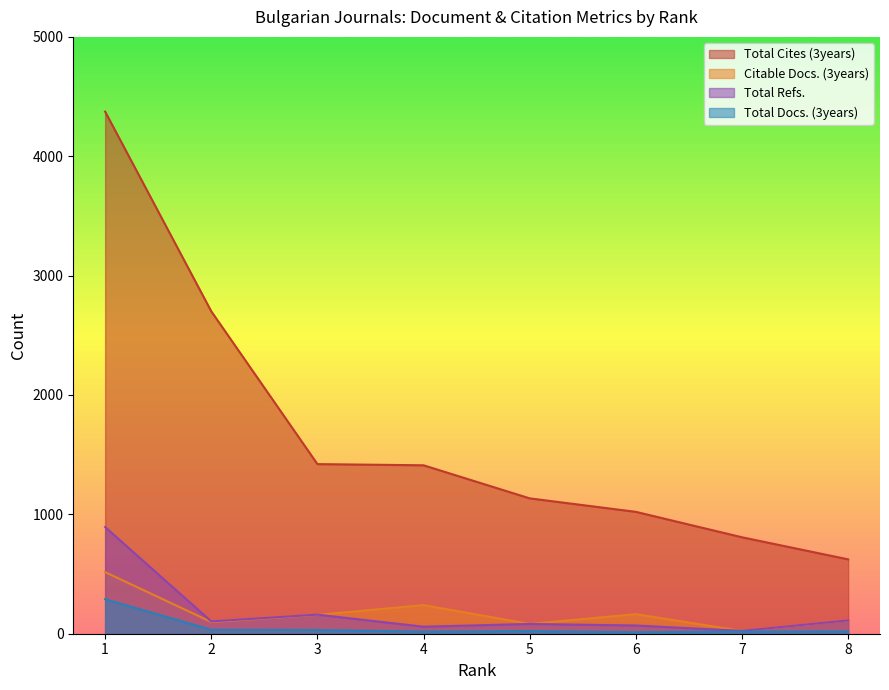

What is the difference between the second highest and second lowest values in the Total Cites (3years) series?

1893